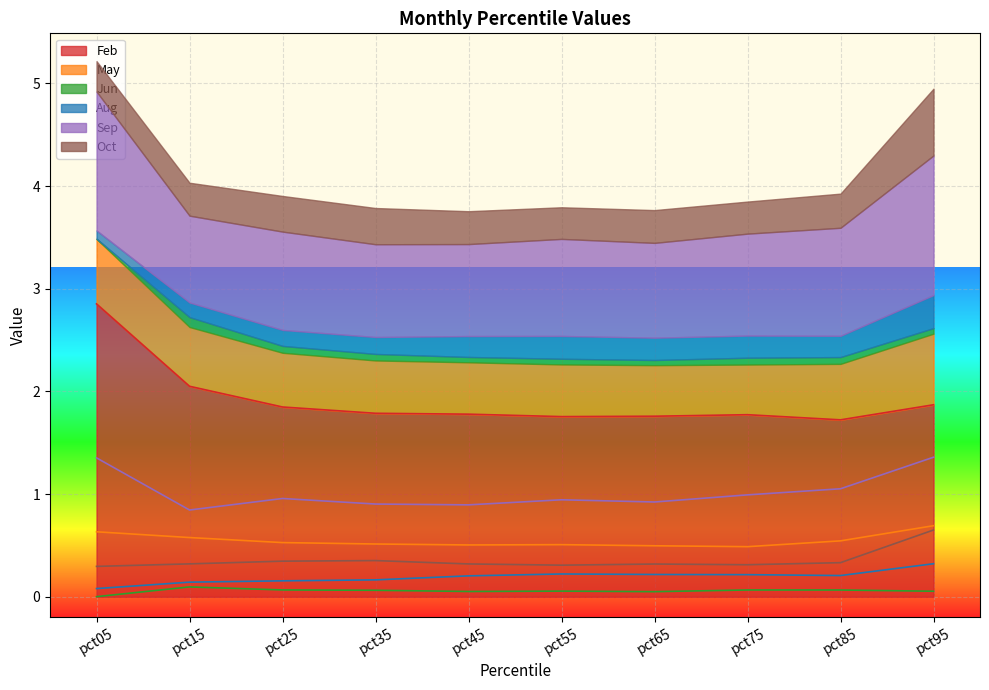

What is the total value across all series at pct55?

3.8